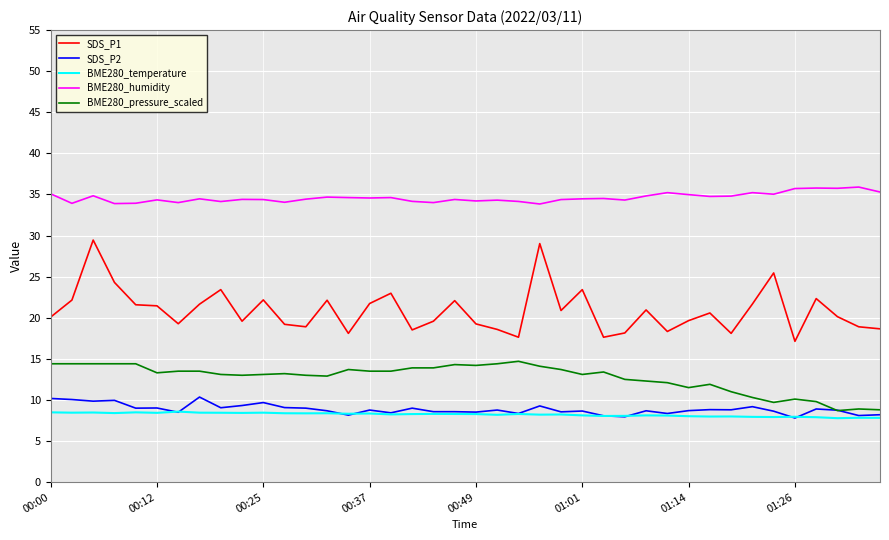

Which series has the largest total across all categories?

BME280_humidity